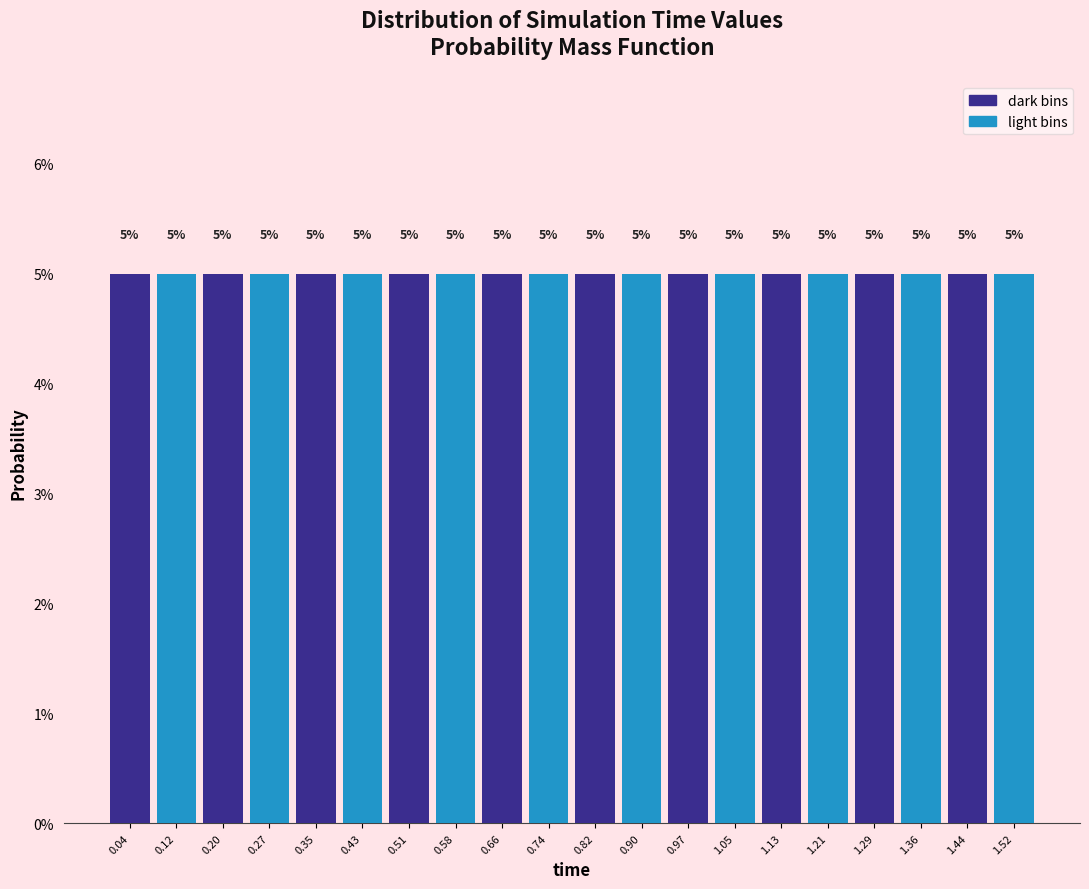

Reading left to right, list every bar in this chart as the range it spans on the x-axis followed by its height. The bar edges are not printed on the chart, so give them approximately, as read against the axis.

0.000 to 0.078: 5
0.078 to 0.156: 5
0.156 to 0.234: 5
0.234 to 0.312: 5
0.312 to 0.390: 5
0.390 to 0.468: 5
0.468 to 0.546: 5
0.546 to 0.624: 5
0.624 to 0.702: 5
0.702 to 0.780: 5
0.780 to 0.858: 5
0.858 to 0.936: 5
0.936 to 1.014: 5
1.014 to 1.092: 5
1.092 to 1.170: 5
1.170 to 1.248: 5
1.248 to 1.326: 5
1.326 to 1.404: 5
1.404 to 1.482: 5
1.482 to 1.560: 5